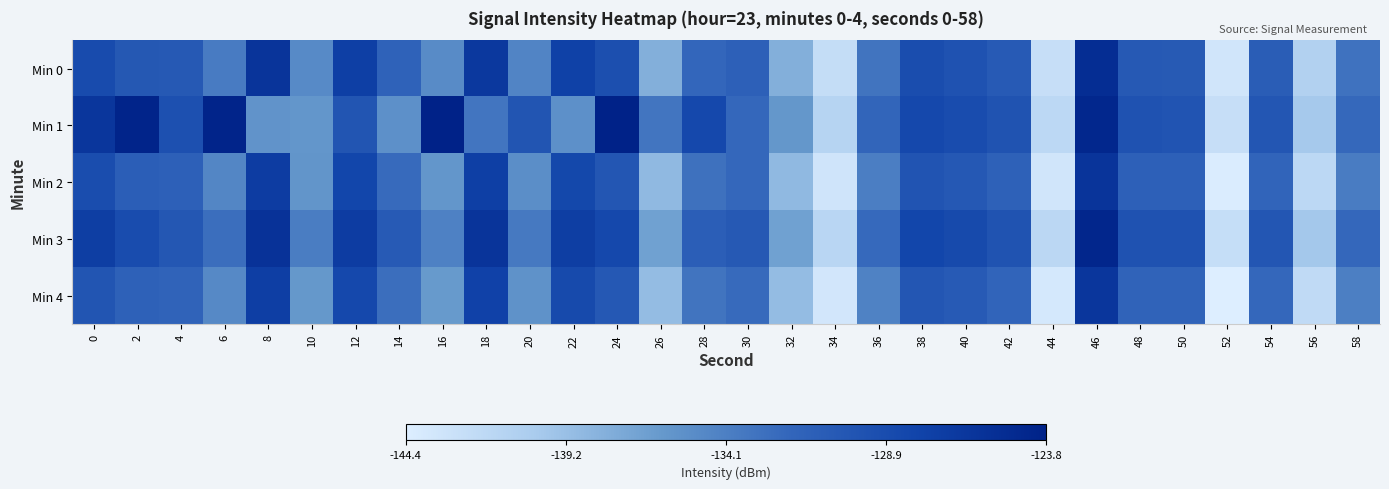

Rank the series at 38 from lowest to highest value.

Min 4, Min 2, Min 0, Min 1, Min 3